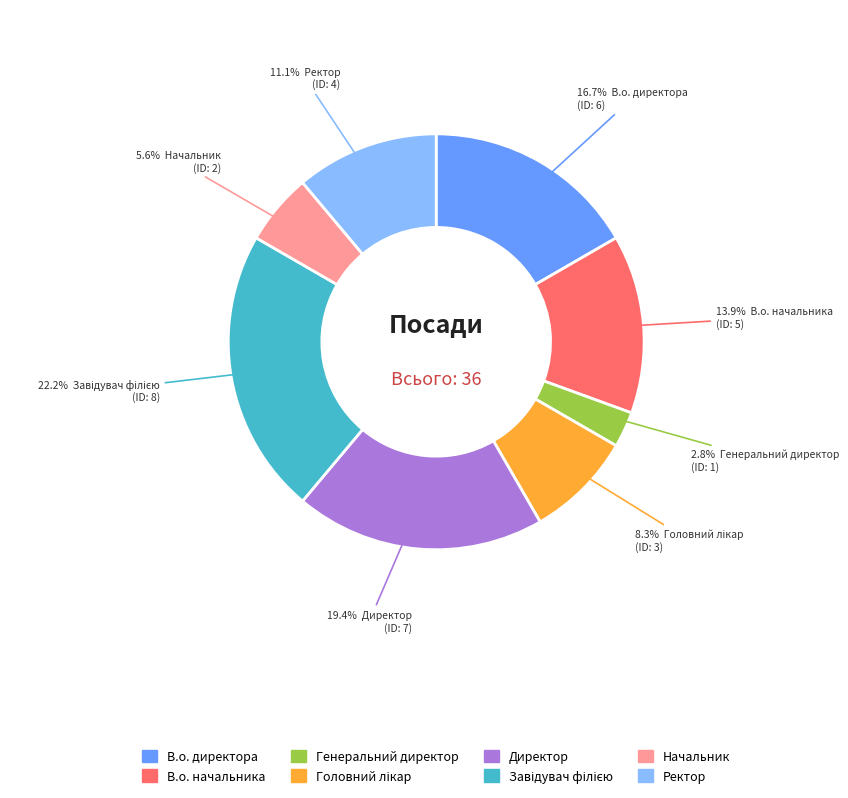

How many slices are in this pie chart?

8